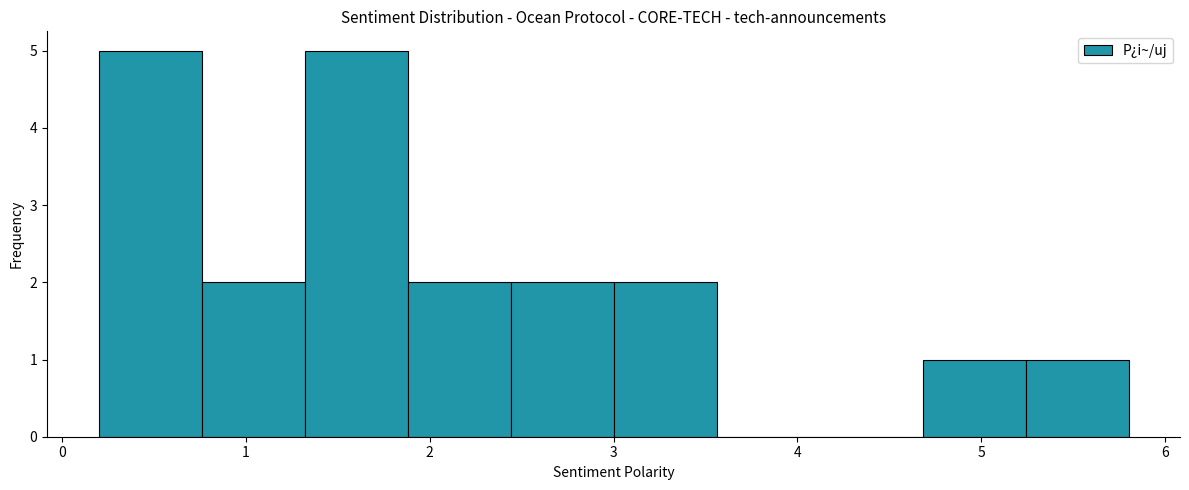

Reading left to right, list every bar in this chart as the range it spans on the x-axis followed by its height. Neither the bar edges nor the heights are printed on the chart, so give them approximately, as read against the axes.

0.20 to 0.76: 5
0.76 to 1.32: 2
1.32 to 1.88: 5
1.88 to 2.44: 2
2.44 to 3.00: 2
3.00 to 3.56: 2
3.56 to 4.12: 0
4.12 to 4.68: 0
4.68 to 5.24: 1
5.24 to 5.80: 1